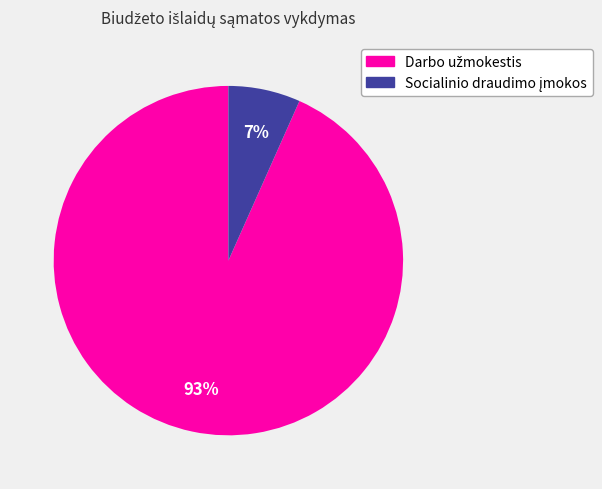

Is there any slice that represents more than half of the pie?

Yes